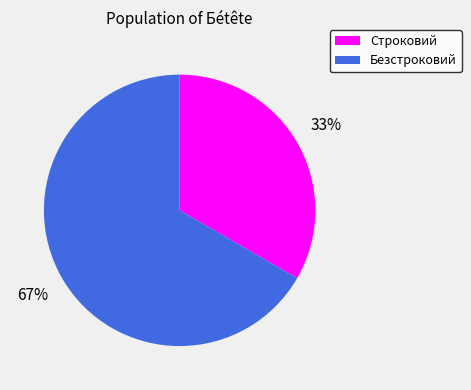

Which category accounts for the majority?

Безстроковий